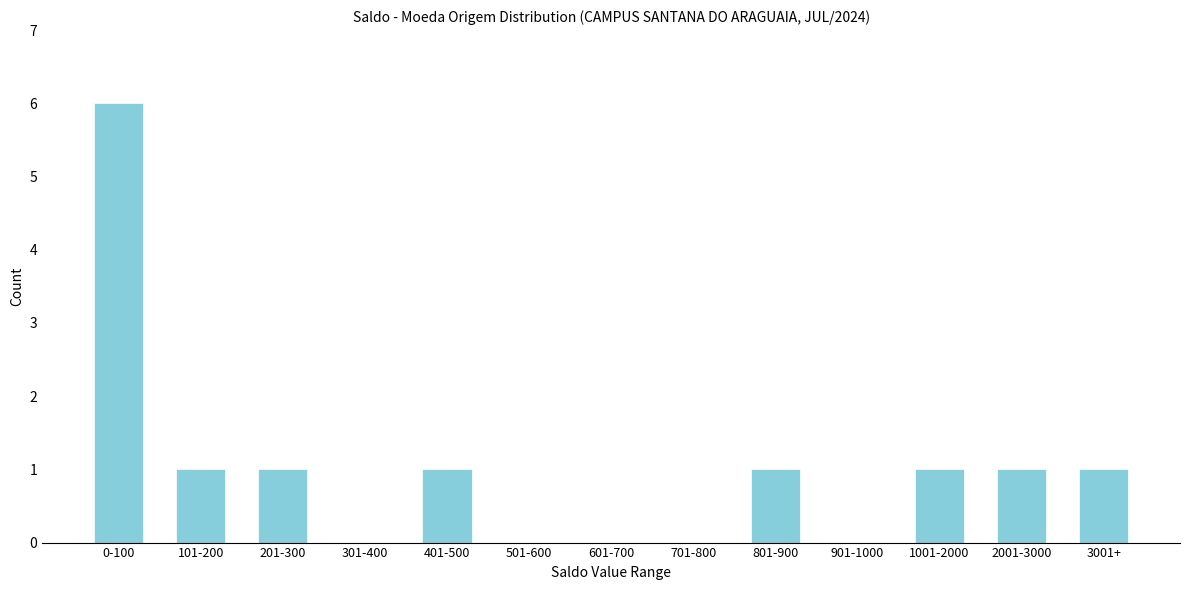

Reading left to right, extract all data points from this chart.

0-100=6	101-200=1	201-300=1	301-400=0	401-500=1	501-600=0	601-700=0	701-800=0	801-900=1	901-1000=0	1001-2000=1	2001-3000=1	3001+=1